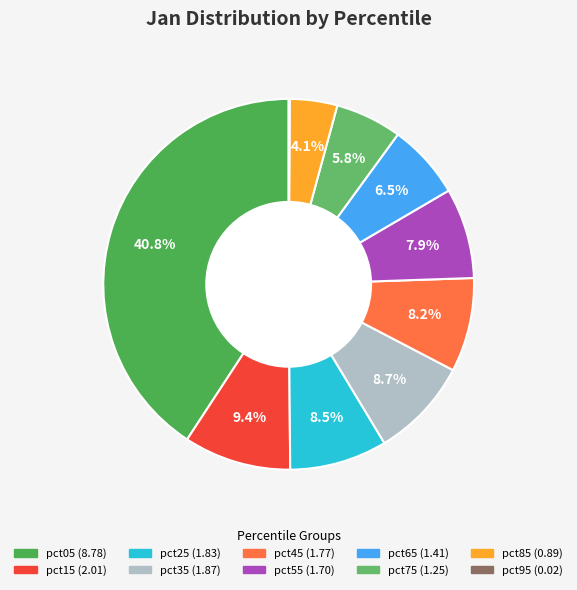

Which category has the smallest portion of the pie?

pct95